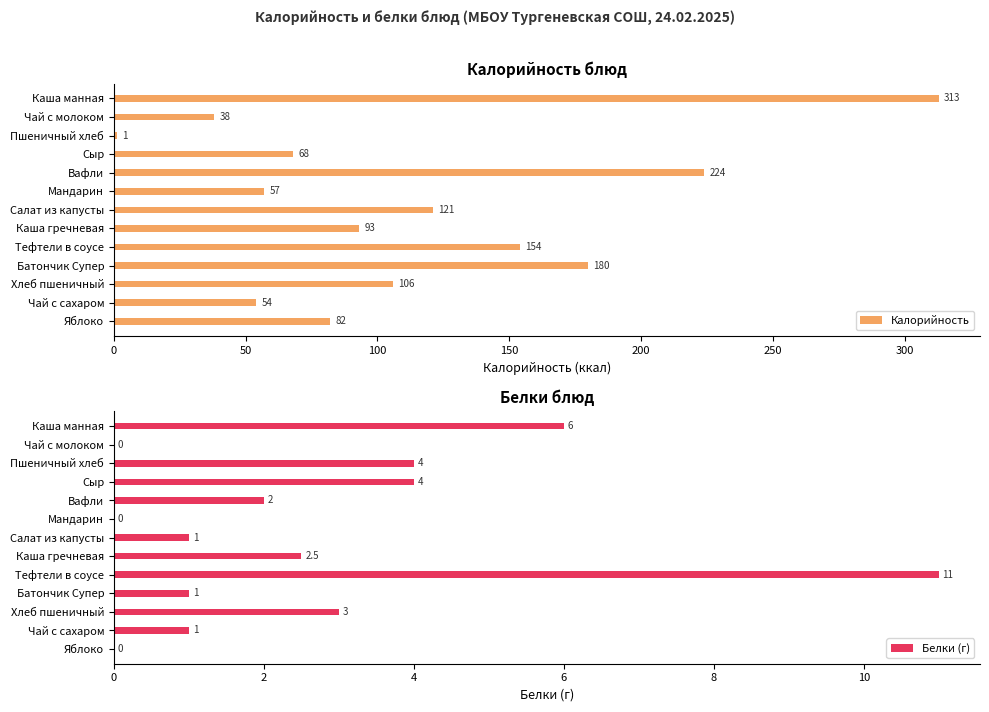

List the labels in order of Калорийность value, largest first.

Каша манная, Вафли, Батончик Супер, Тефтели в соусе, Салат из капусты, Хлеб пшеничный, Каша гречневая, Яблоко, Сыр, Мандарин, Чай с сахаром, Чай с молоком, Пшеничный хлеб